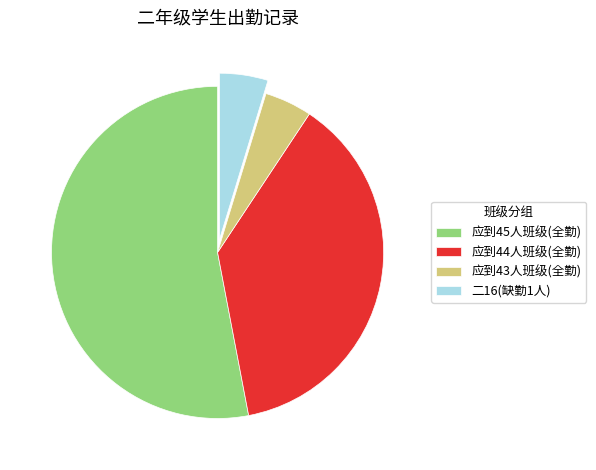

Is the sum of 二16(缺勤1人) and 应到44人班级(全勤) greater than half?

No